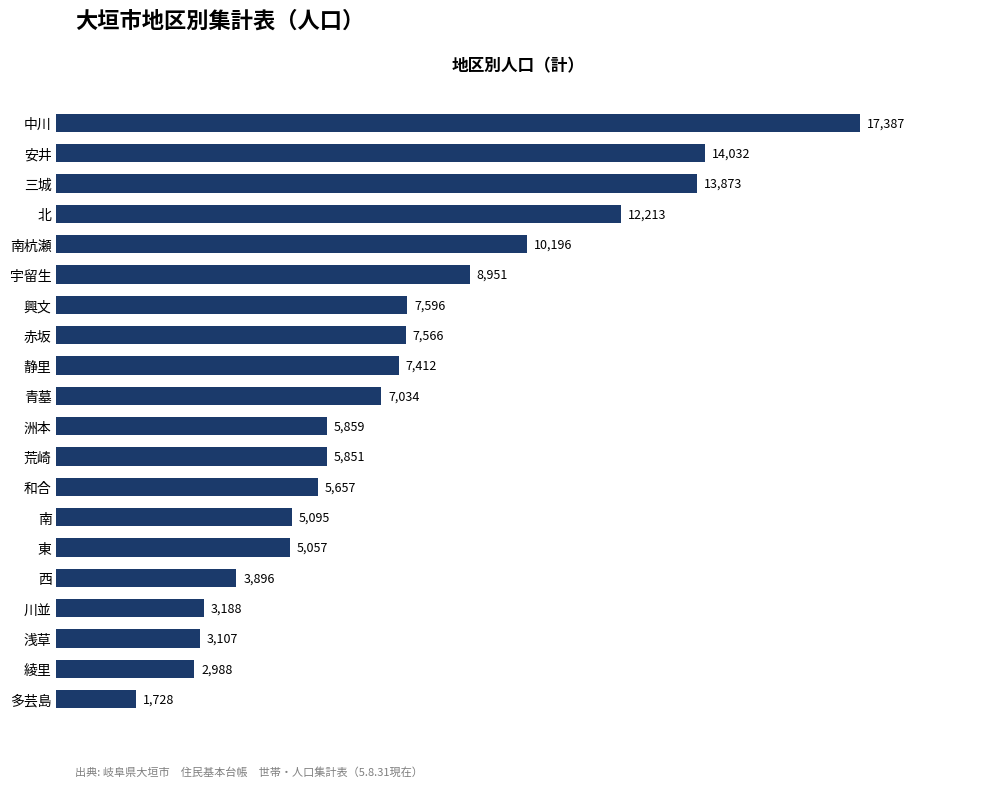

What is the difference between the maximum and minimum values?

15659